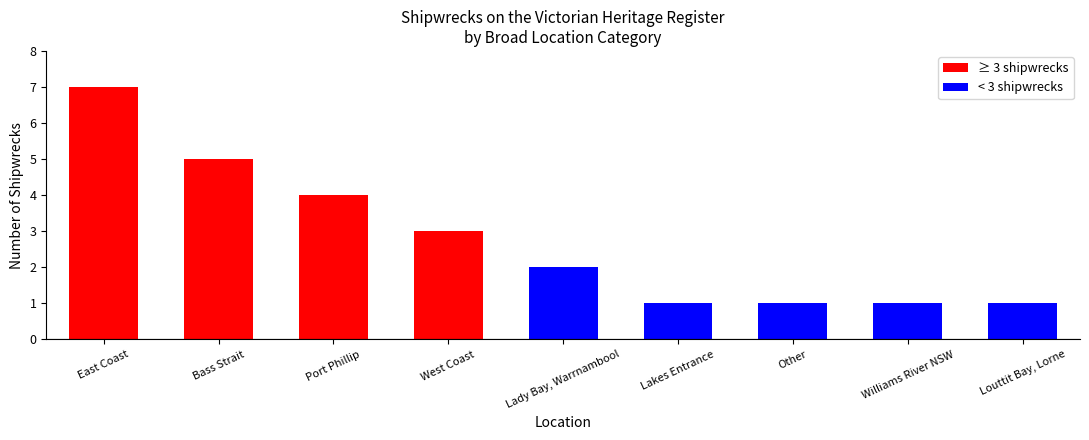

At which label is the value closest to 4?

Port Phillip